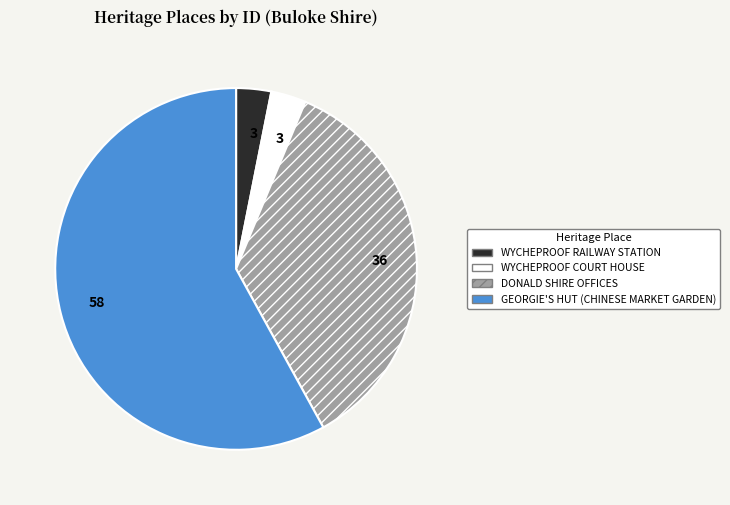

Which slice is the largest?

GEORGIE'S HUT (CHINESE MARKET GARDEN)